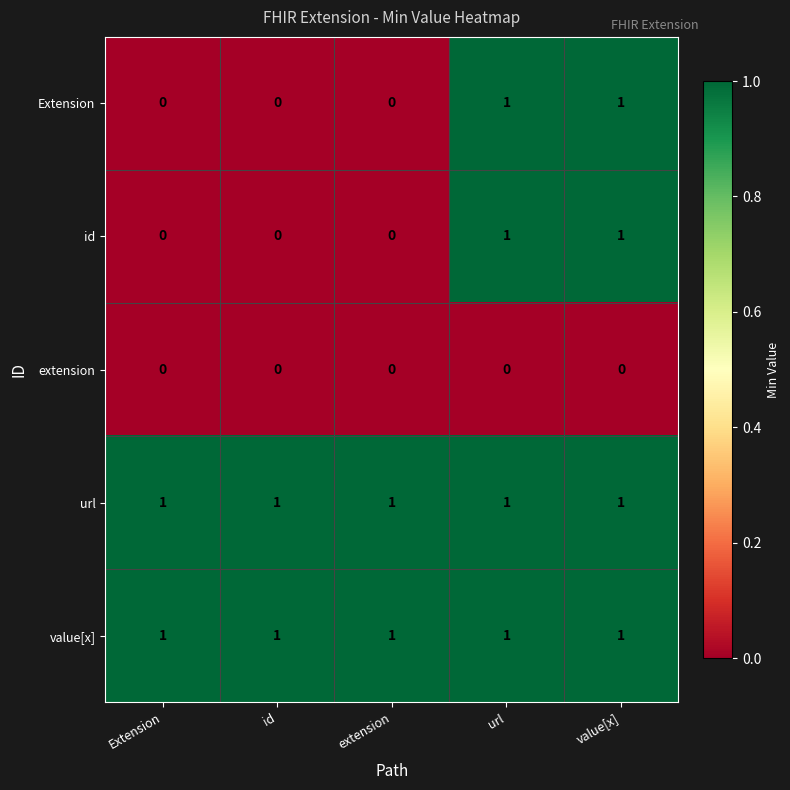

Count the number of categories in the chart.

5